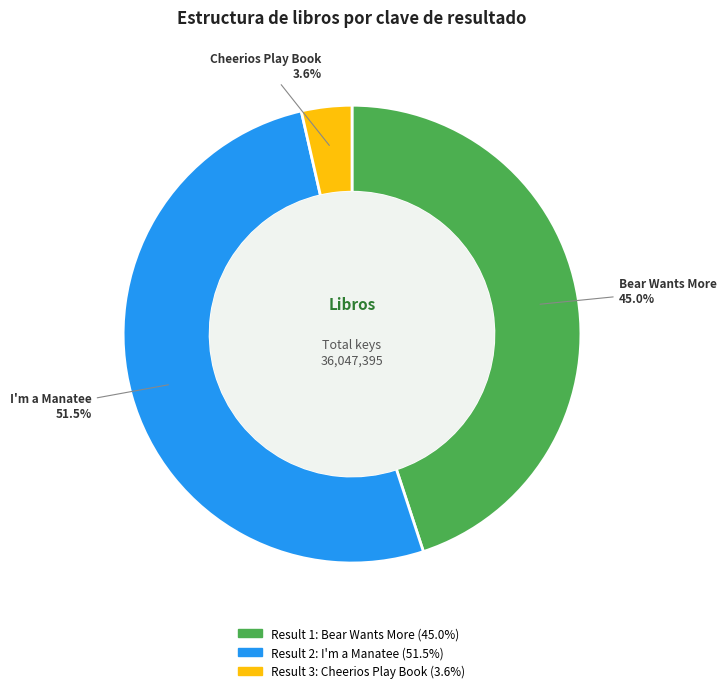

Combined, do Bear Wants More and Cheerios Play Book account for over 50%?

No